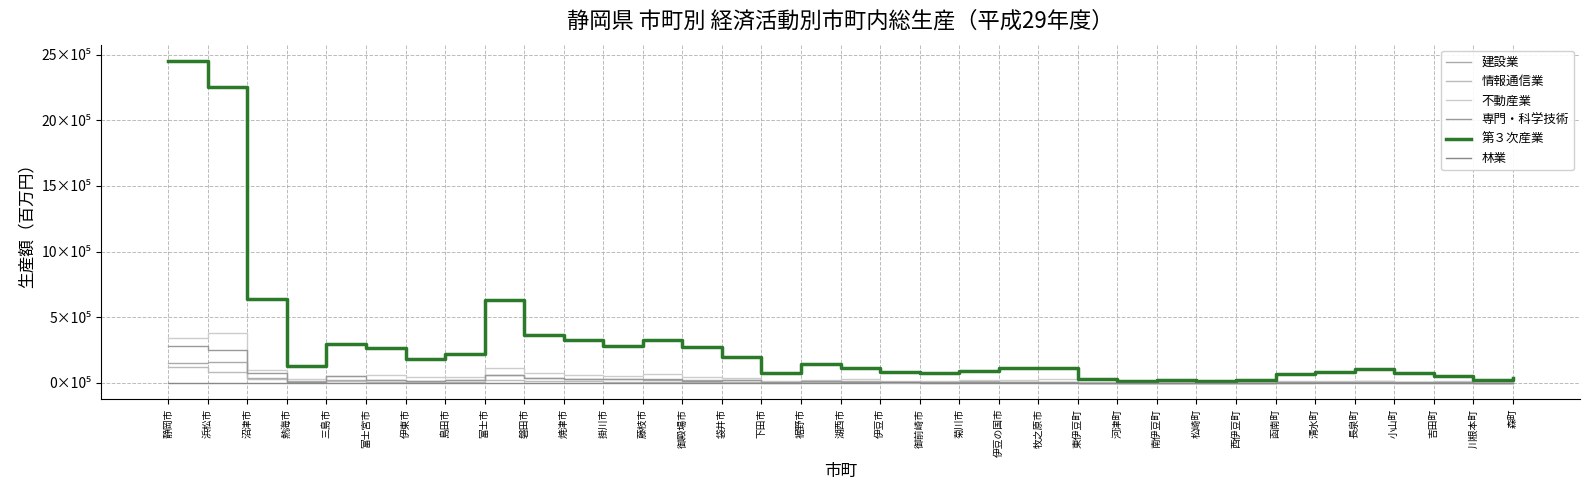

Reading right to left, extract all data points from this chart.

建設業: 3394.7	2712.5	6643.3	3813.7	11583.0	6628.3	6583.9	1940.4	1088.8	1866.6	1652.1	2672.1	9804.9	9759.7	12237.5	9117.8	7484.0	12011.6	11669.8	3322.6	19319.6	21184.6	25630.2	27599.1	30311.6	39267.9	59609.3	22658.8	13345.7	25165.6	21499.2	15554.4	34570.6	156313.7	151690.6
情報通信業: 1066.5	418.2	1748.6	1442.9	4345.0	4318.9	2663.3	539.0	413.7	487.7	429.9	932.4	2662.4	4711.8	2805.6	2375.9	2107.6	3909.2	4094.1	2029.9	5254.5	5795.7	9303.5	8264.9	10678.5	12926.3	21096.2	8307.3	6452.8	8941.9	14104.1	3006.2	30178.1	84524.2	117390.5
不動産業: 8677.4	4718.8	13026.4	9181.2	16712.1	14533.8	16035.3	4879.8	3941.8	4875.9	3830.1	6757.7	26362.6	22202.3	19900.3	15204.6	16698.2	26946.4	22358.8	12868.5	35718.8	40933.7	68008.0	50428.5	62326.3	72983.0	116042.8	43574.0	40926.1	58886.2	54481.4	26029.0	98814.5	376028.0	343220.0
専門・科学技術: 2227.7	443.1	3479.6	6010.3	9068.5	6793.5	2855.3	143.9	242.0	1828.8	287.2	1305.4	6444.3	8699.4	9539.9	7335.3	3239.0	6269.2	10898.4	4155.2	20124.1	15836.8	33192.8	29237.1	26474.9	39730.6	61760.7	18666.8	10673.6	25107.4	50960.6	10162.8	78000.1	249794.9	280588.5
第３次産業: 35010.2	20793.6	54221.1	73294.4	103182.4	85586.1	66765.8	19512.8	15968.0	19771.0	16637.1	32261.2	116957.2	111425.0	93568.3	76027.9	80939.7	115761.4	142391.5	72114.0	195558.0	274443.8	329491.6	281292.4	323307.6	365853.6	631919.9	216925.5	180706.9	262252.0	293289.6	125737.2	636647.4	2255038.7	2452575.1
林業: 80.6	722.2	0.1	39.7	6.1	0.5	169.4	55.1	42.3	32.6	36.6	62.6	12.4	93.4	9.0	65.9	2945.4	8.9	67.5	45.2	84.8	48.3	403.6	392.9	1.5	75.4	111.7	281.1	76.6	135.9	202.7	66.2	57.5	870.9	1293.4